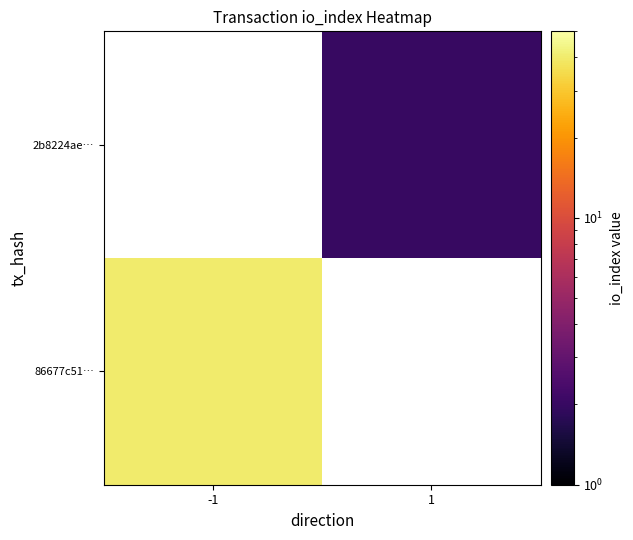

True or false: 2b8224ae… has a value of 0.8 at 1.

False